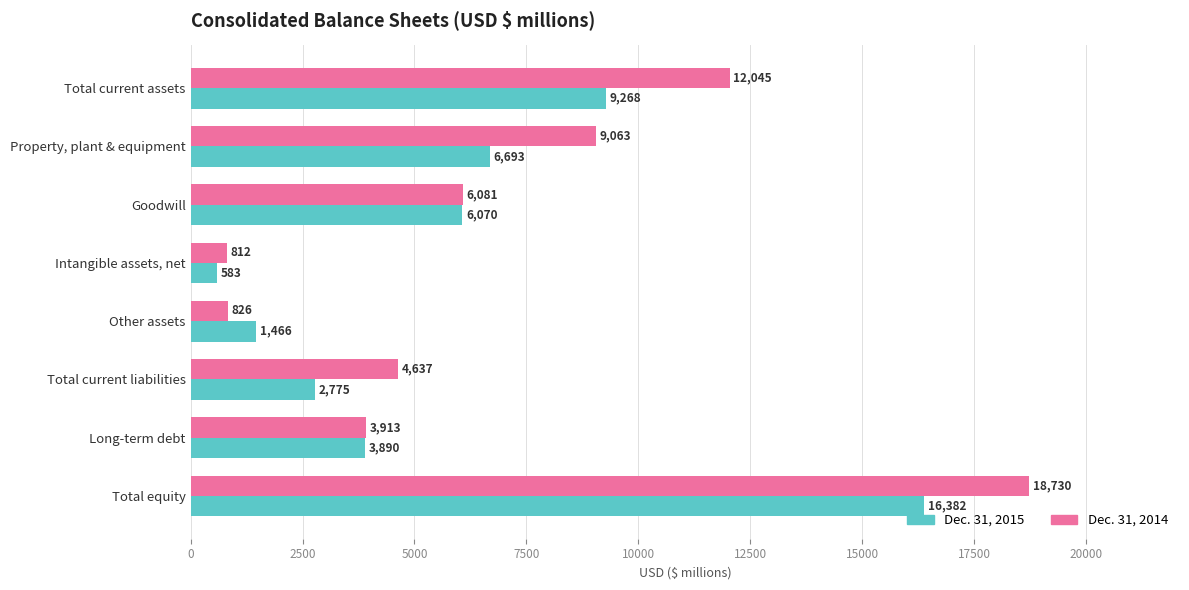

What are all the series names shown in the legend?

Dec. 31, 2015, Dec. 31, 2014